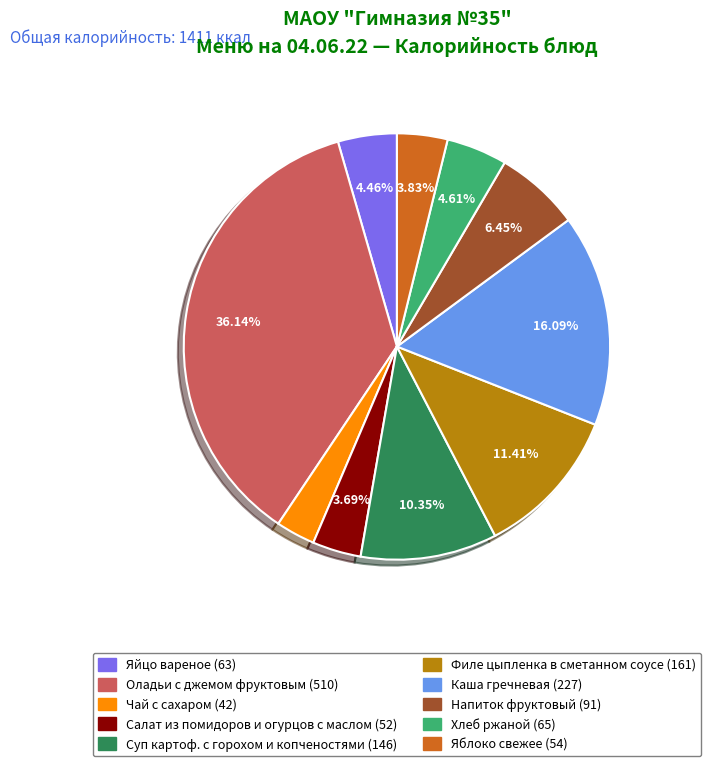

What percentage is the Яблоко свежее slice, to the nearest percent?

4%